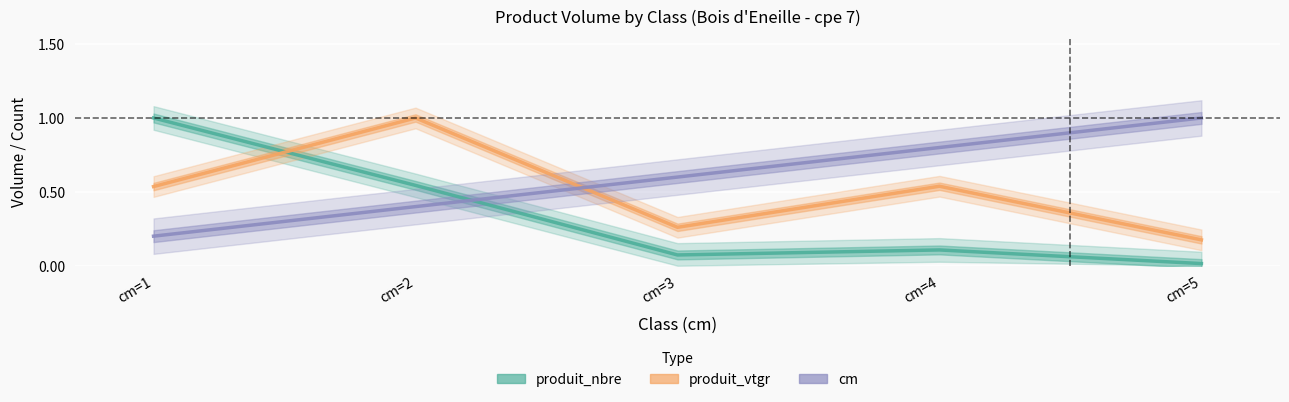

Which series has the widest spread of values?

produit_nbre